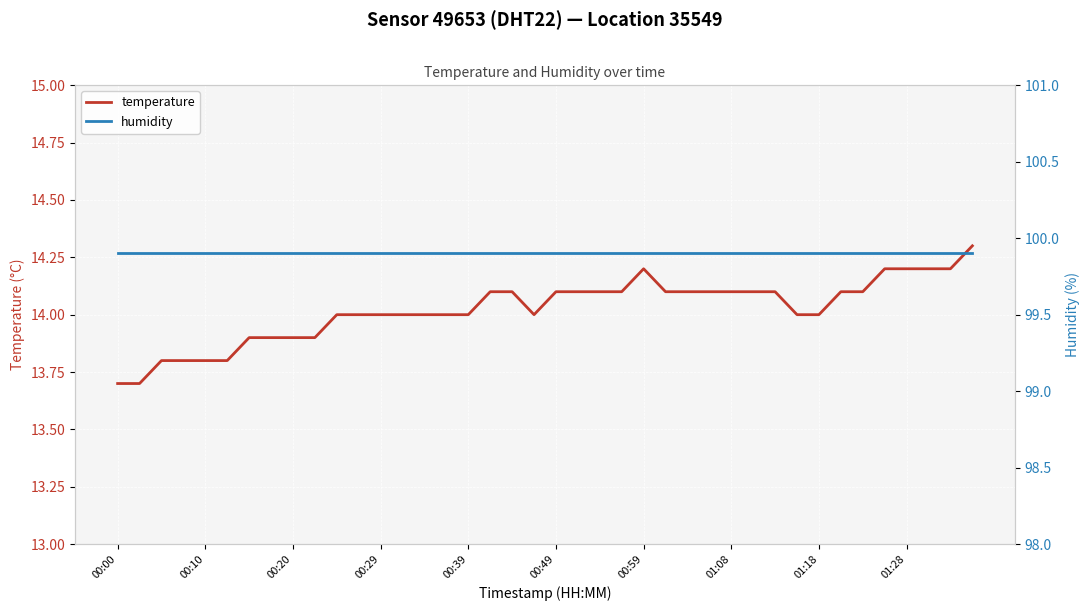

Is the value of humidity at 25 greater than the value of temperature at 14?

Yes